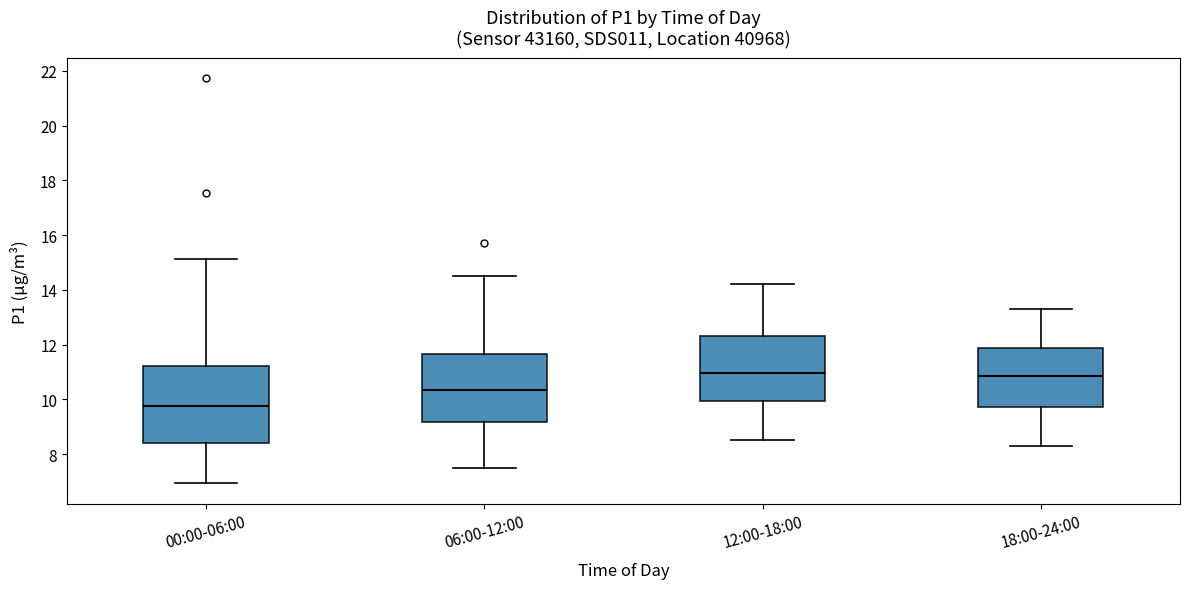

Which box is the tallest, from its lower edge to its upper edge?

00:00-06:00